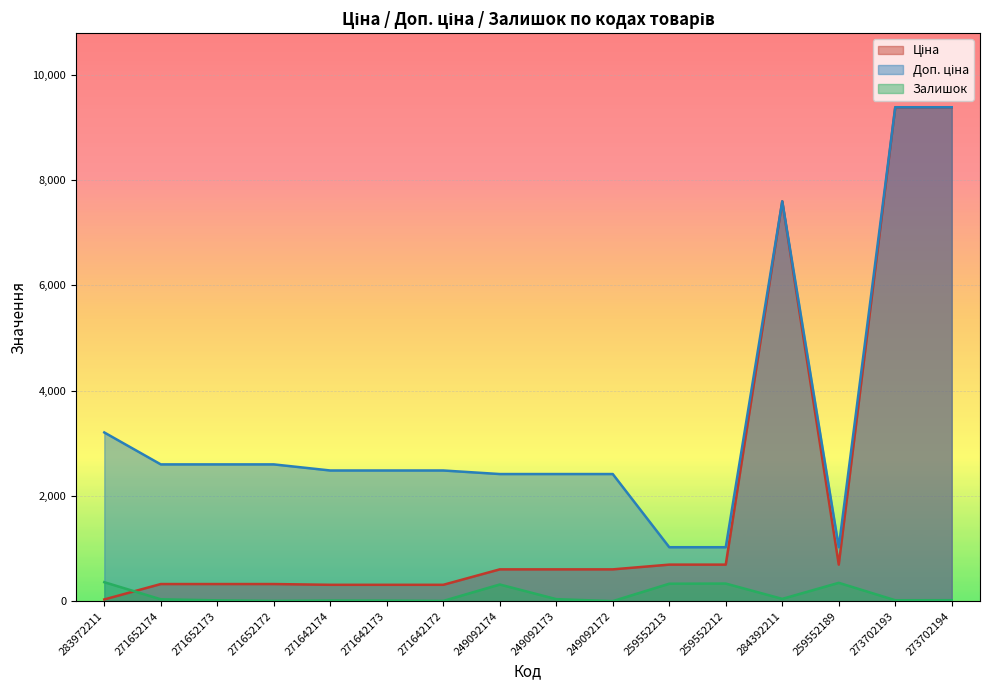

Rank the series by their maximum value, from highest to lowest.

Ціна, Доп. ціна, Залишок